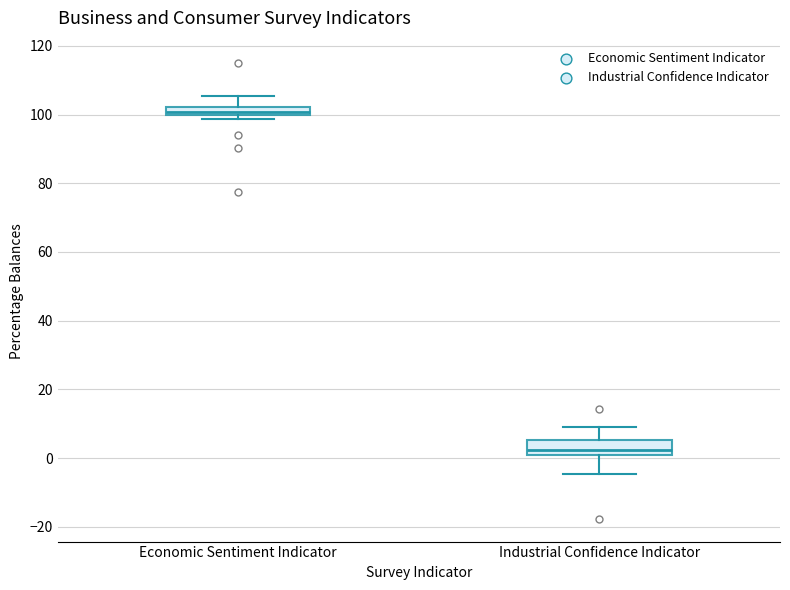

Which box's median line is the highest?

Economic Sentiment Indicator